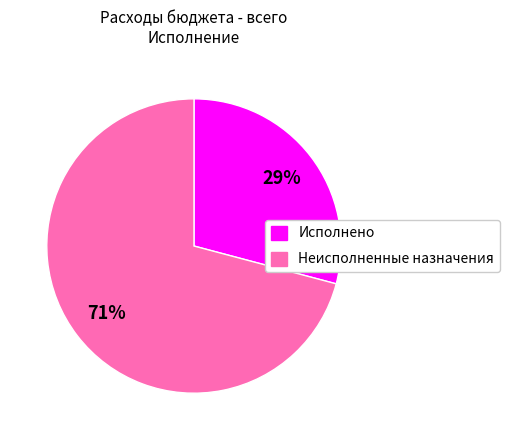

Rank the categories by value from highest to lowest.

Неисполненные назначения, Исполнено